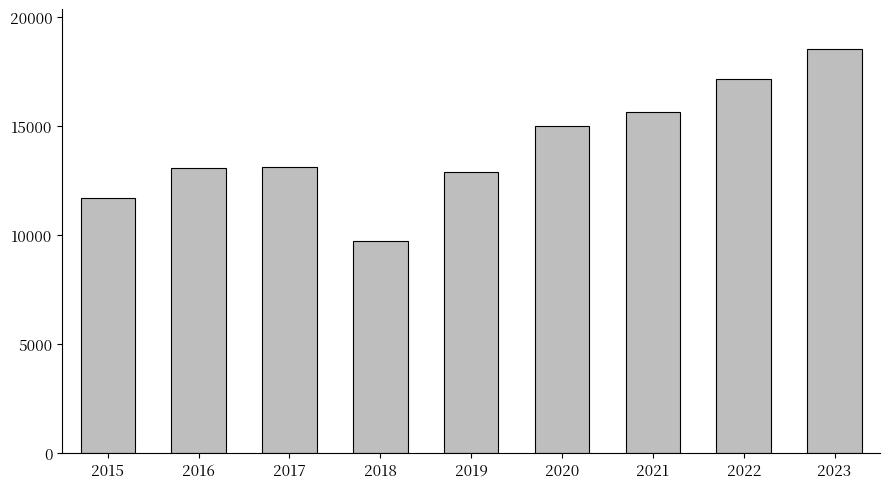

True or false: the data shows 4719.8 at 2015.

False